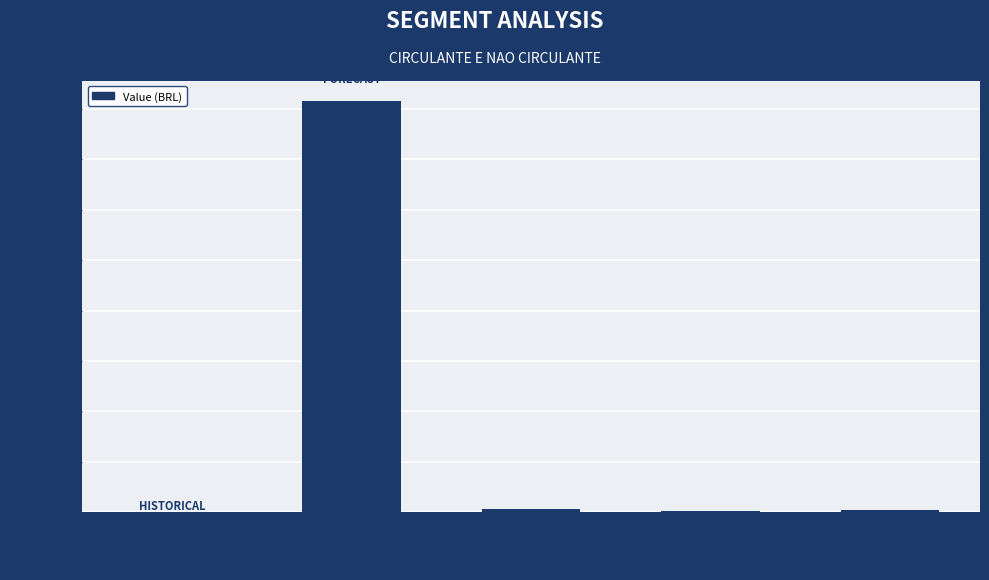

At which label is the value closest to 815675613?

OUTROS CREDITOS